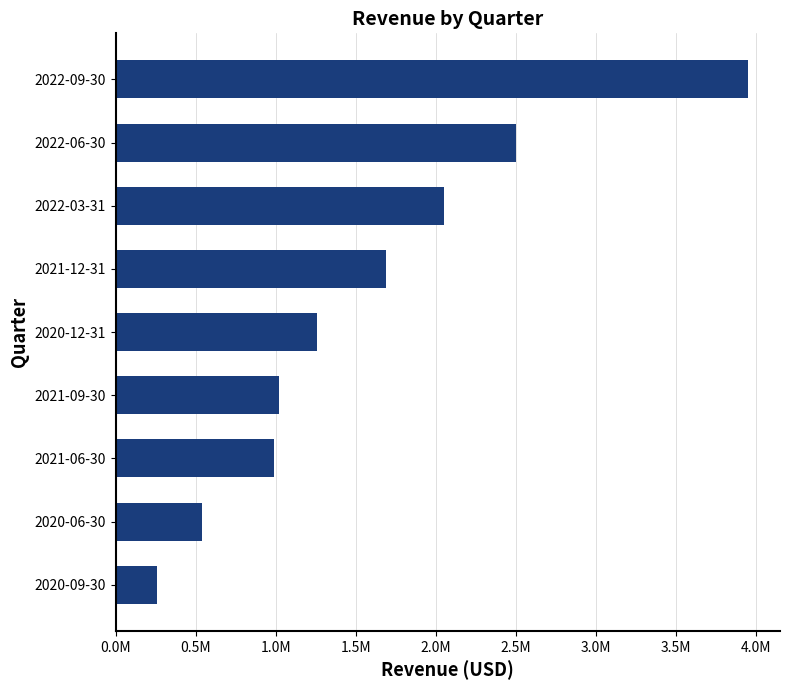

Are the bars horizontal?

Yes